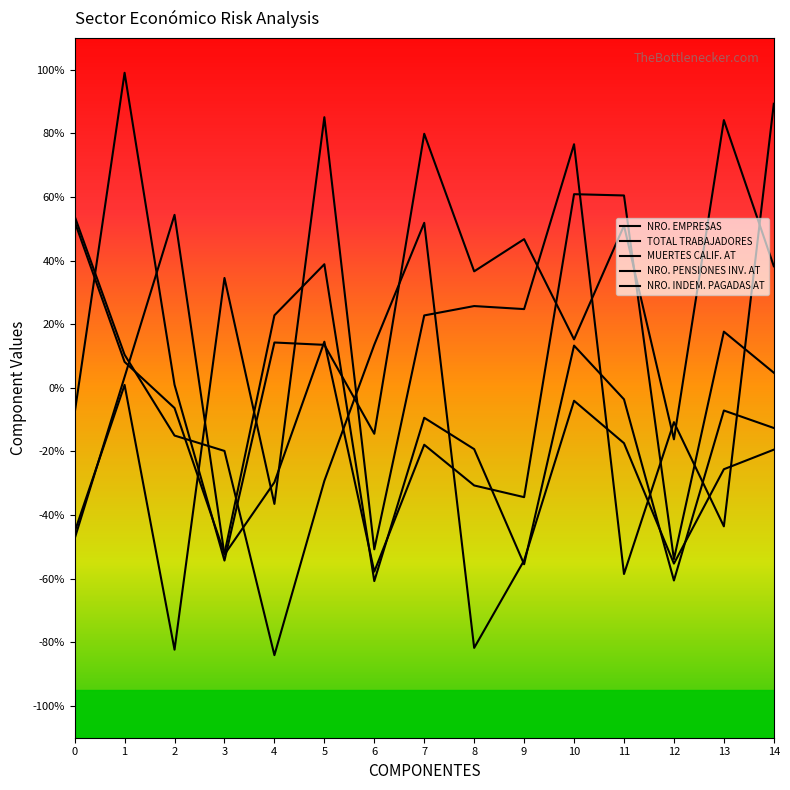

What is the average value of the MUERTES CALIF. AT series?

-0.1